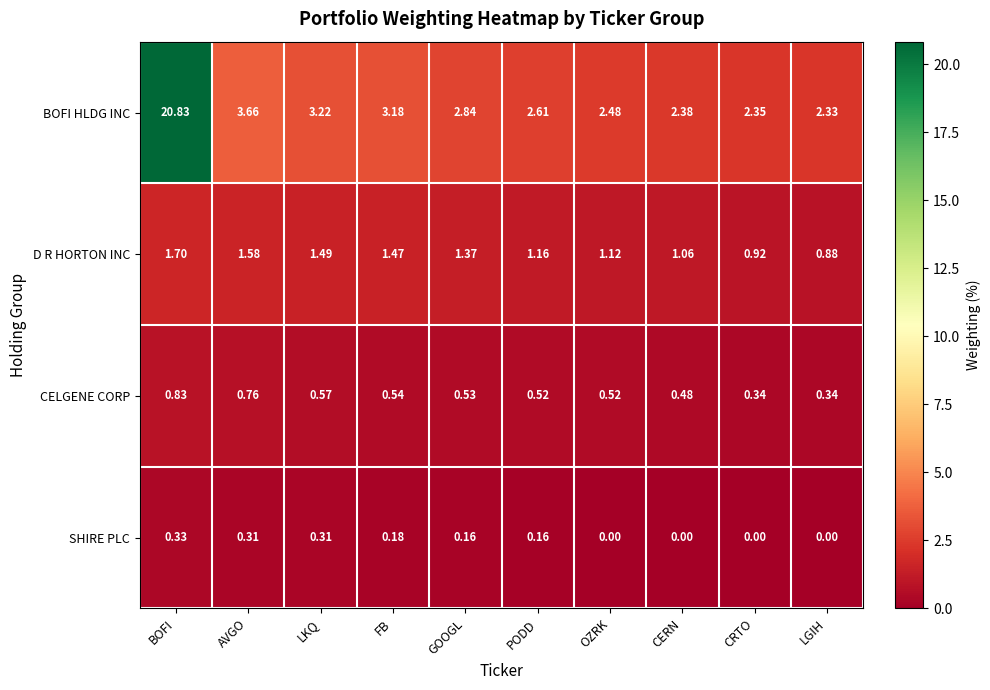

At LKQ, list the series in order from largest to smallest.

BOFI HLDG INC, D R HORTON INC, CELGENE CORP, SHIRE PLC